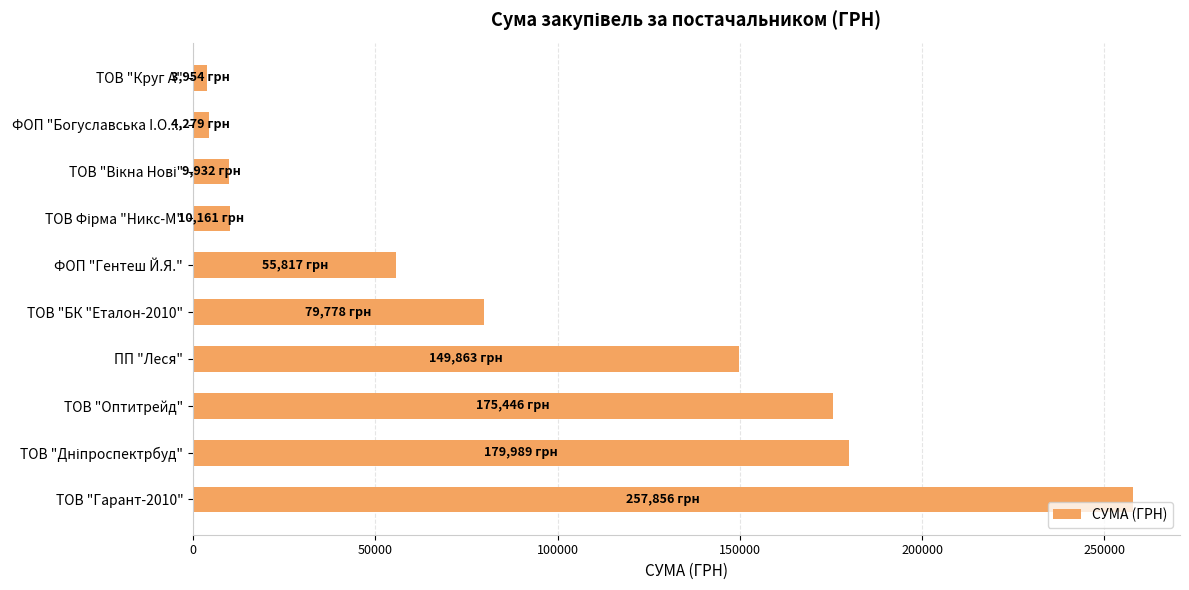

At which label is the value closest to 130905?

ПП "Леся"